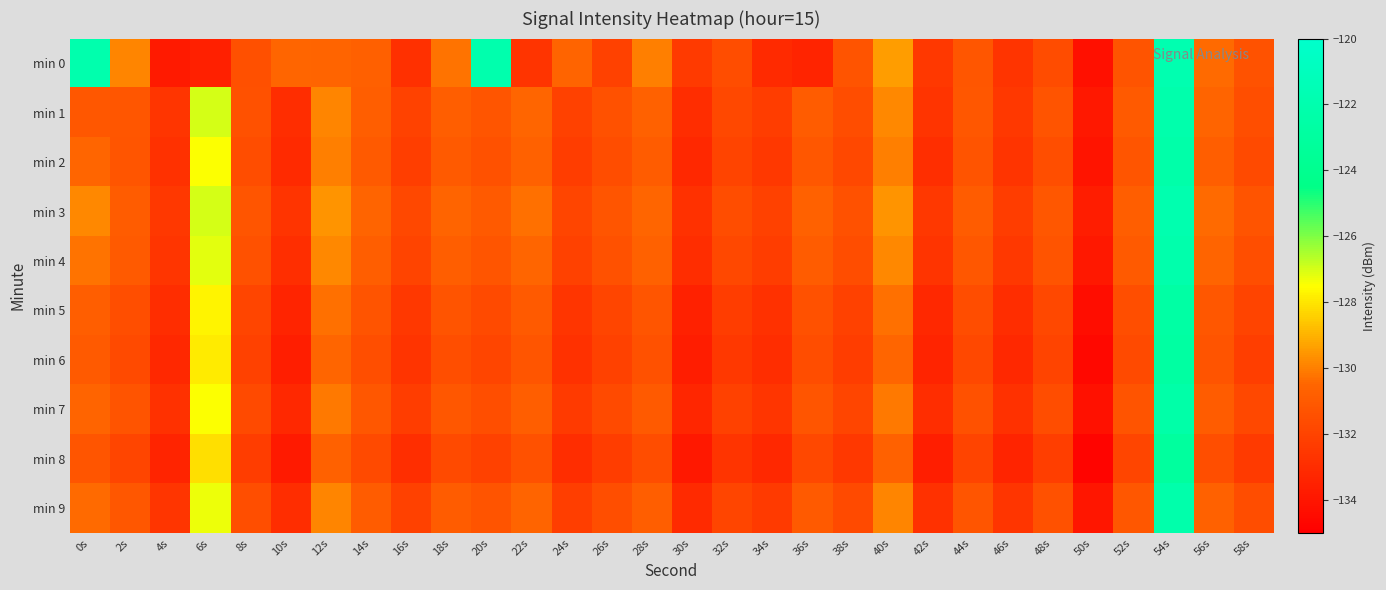

At which category is the sum across all series the highest?

54s